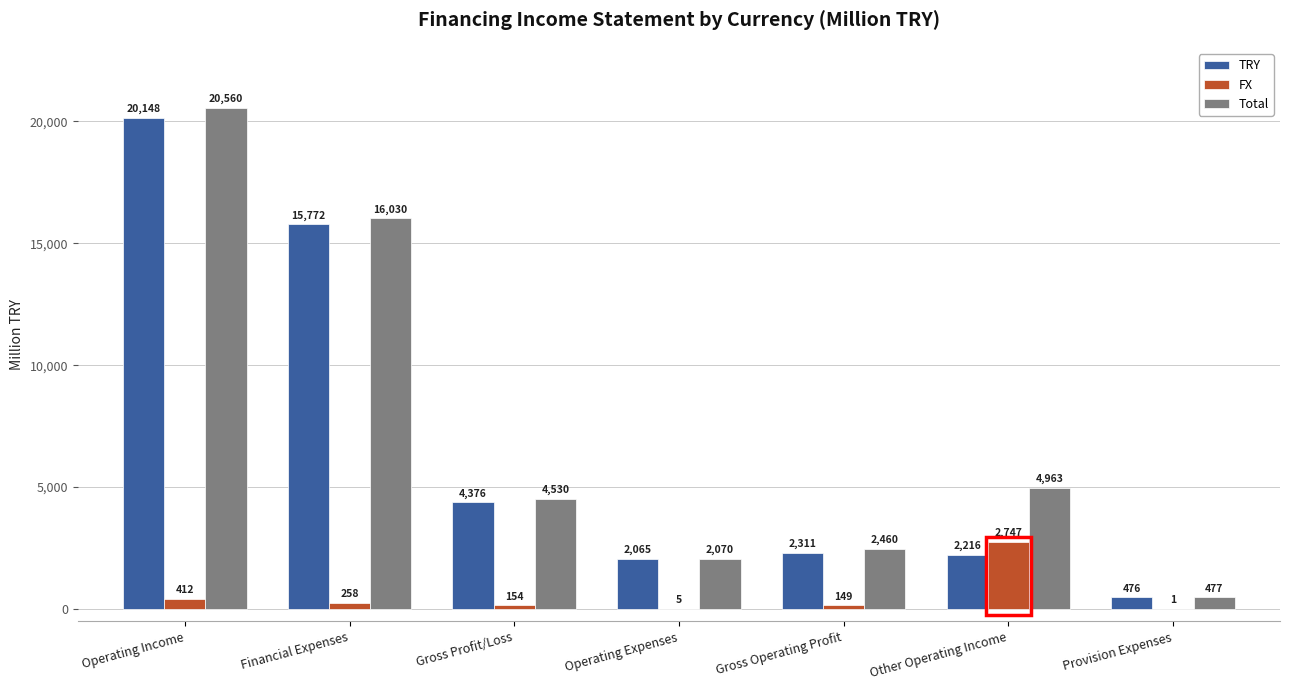

Is the value of TRY at Other Operating Income greater than the value of FX at Gross Operating Profit?

Yes